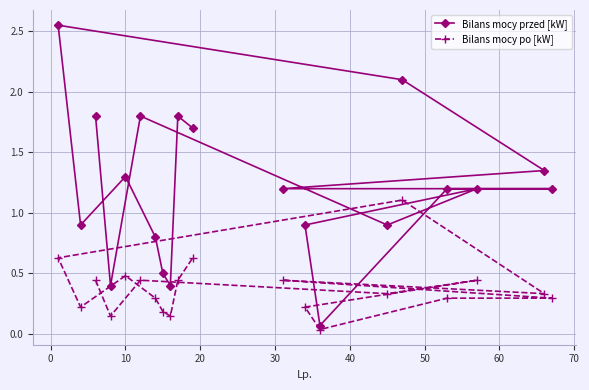

At how many categories does at least one series exceed 0?

20